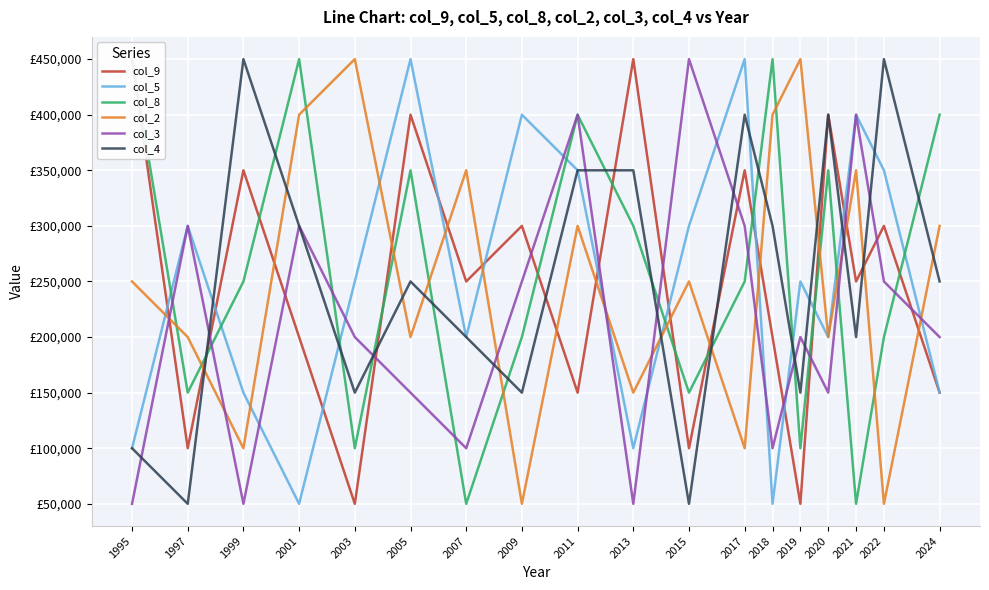

At 2020, list the series in order from smallest to largest.

col_3, col_5, col_2, col_8, col_9, col_4